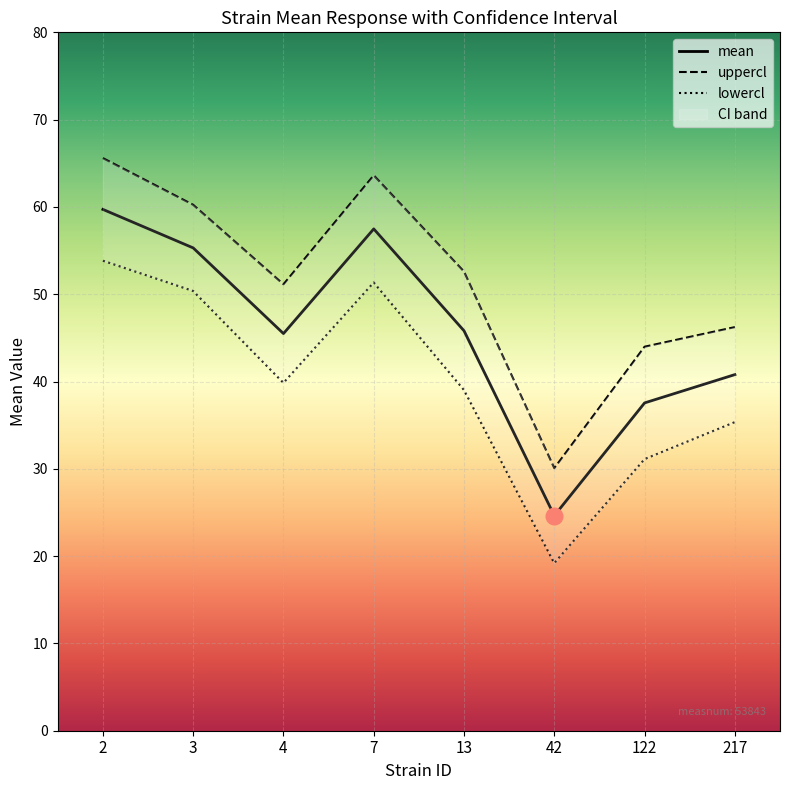

How many categories are shown in the chart?

8